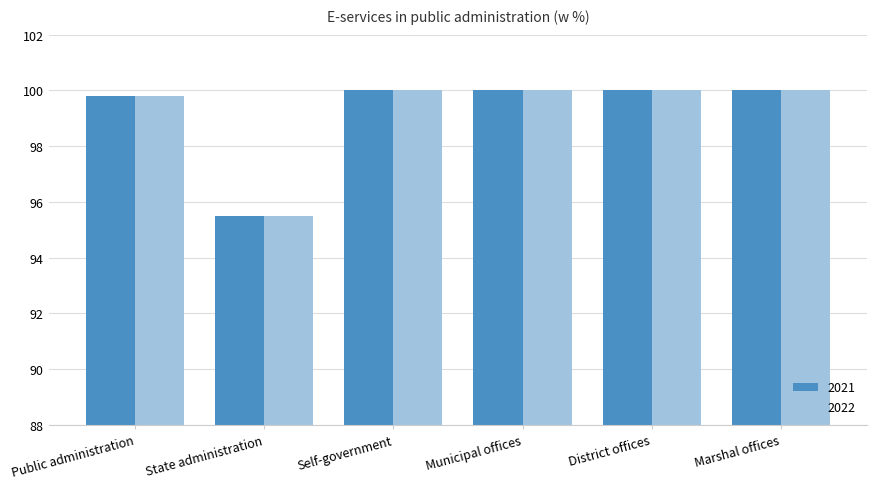

What is the value of the 2022 bar at the 6th from the left?

100.0